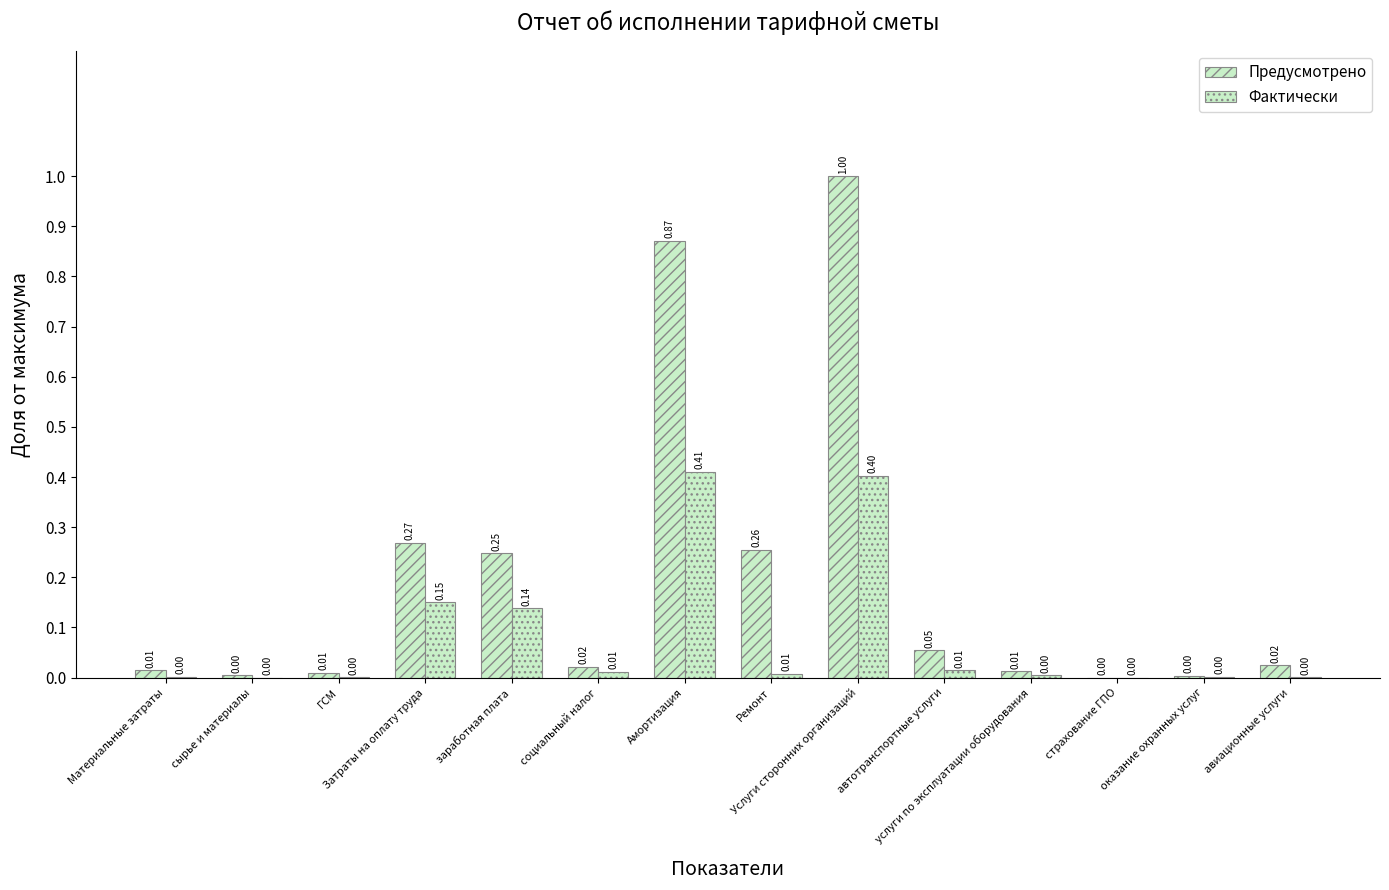

Rank the series at заработная плата from highest to lowest value.

Предусмотрено, Фактически